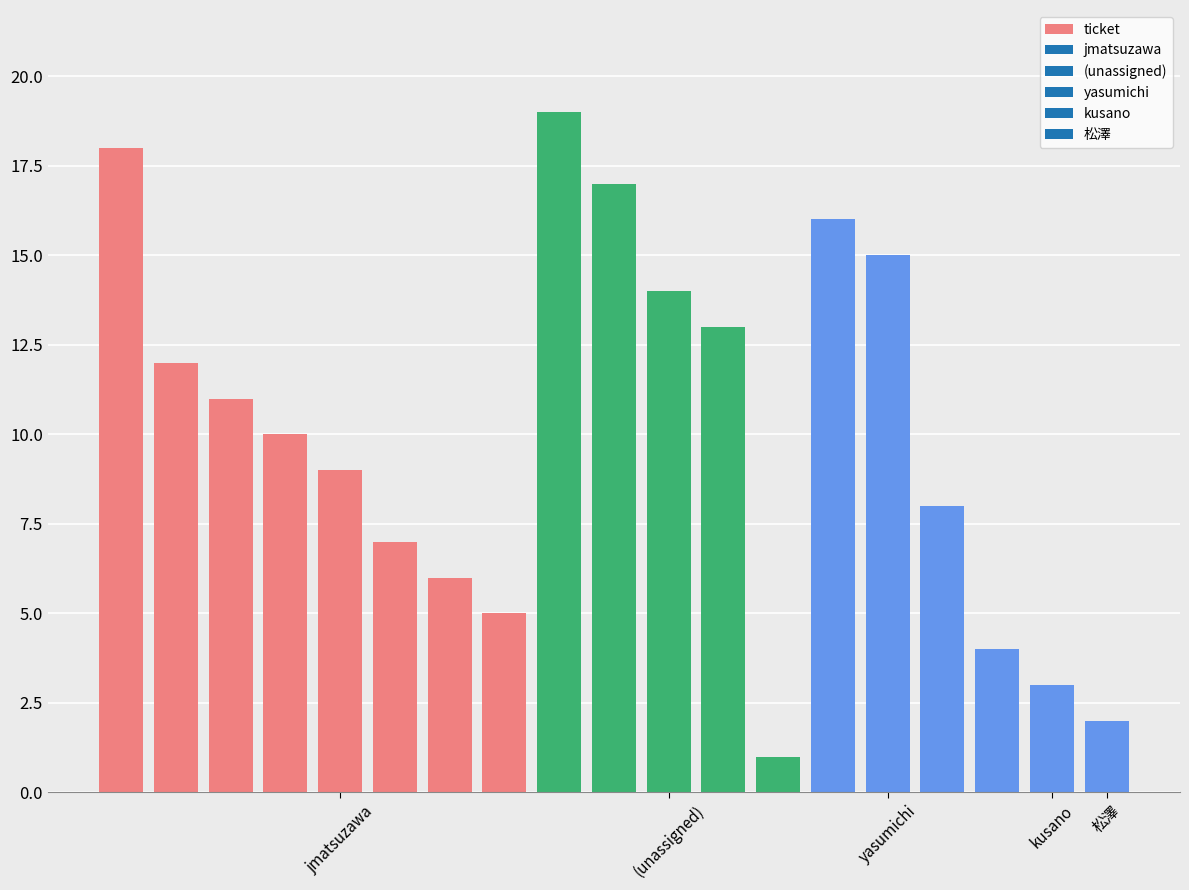

How many values are below 10?

9